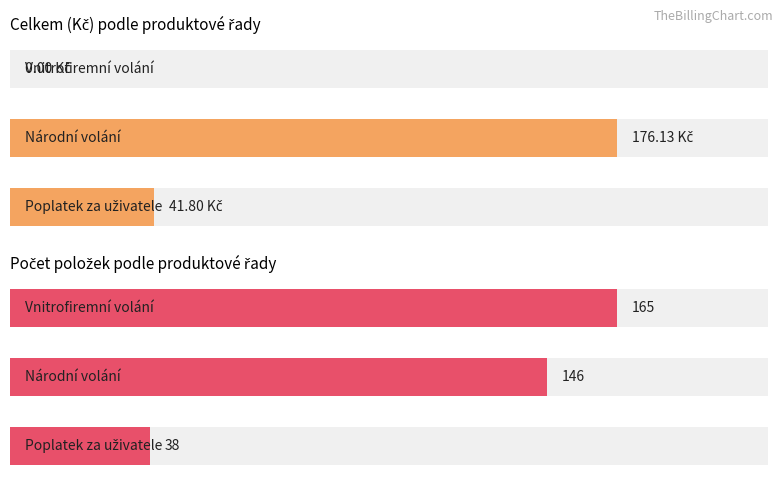

What is the difference between the Celkem (Kč) values at 0 and 2?

41.8